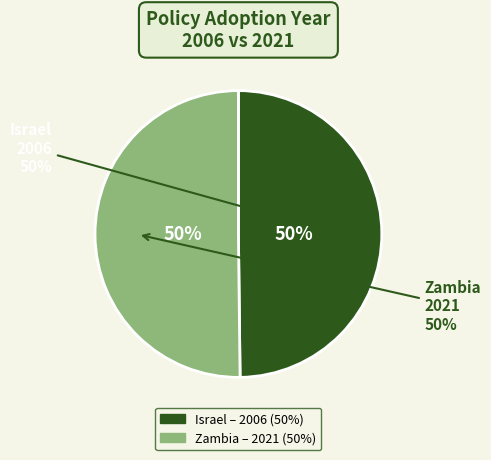

How many slices are in this pie chart?

2